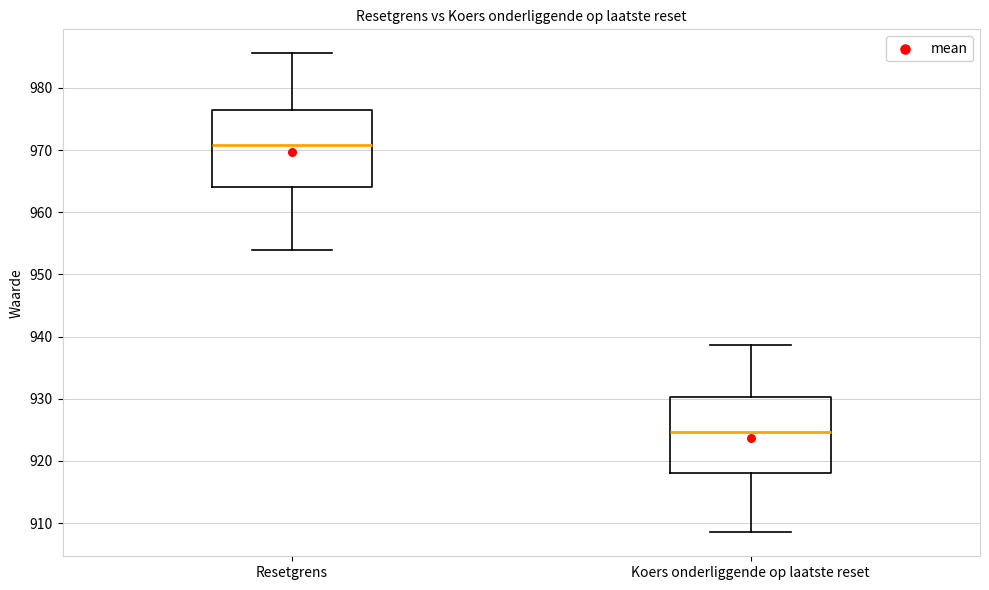

Where does the upper whisker of the box for Resetgrens end on the y-axis? The values are not printed on the chart, so give them approximately, as read against the axis.

986